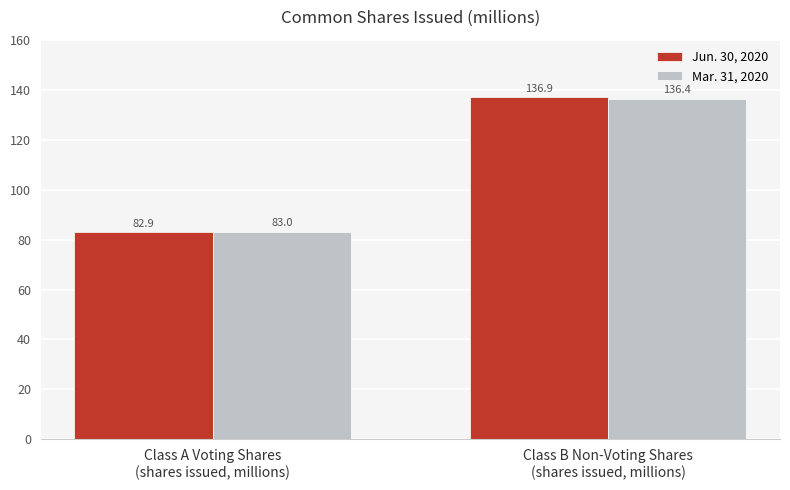

The value of Jun. 30, 2020 at Class B Non-Voting Shares
(shares issued, millions) is 136.9. True or false?

True